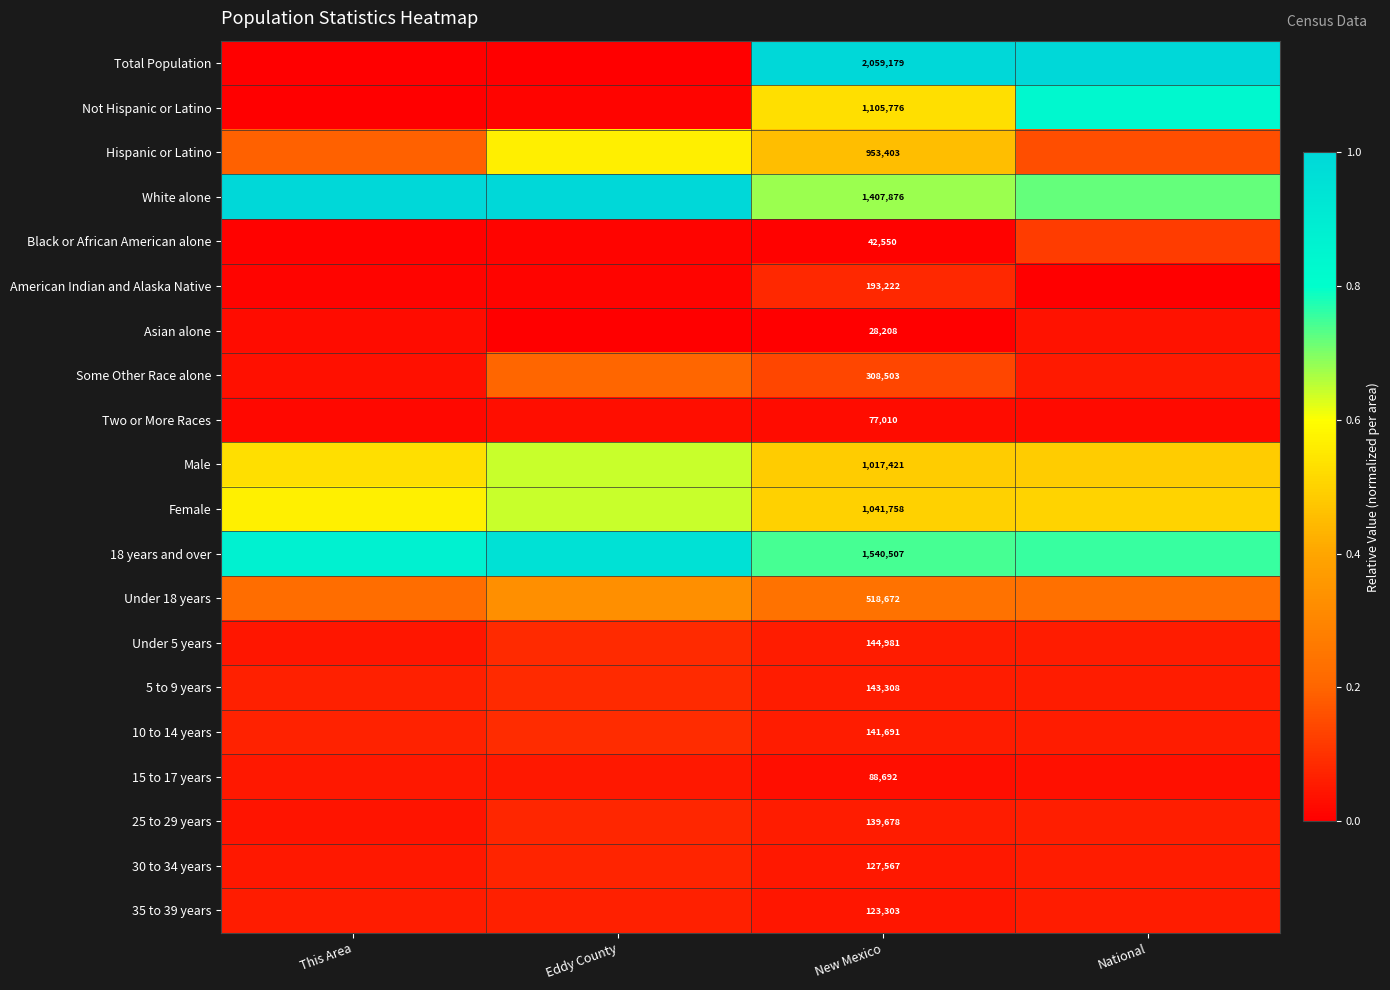

True or false: Female has a value of 0.2 at Eddy County.

False